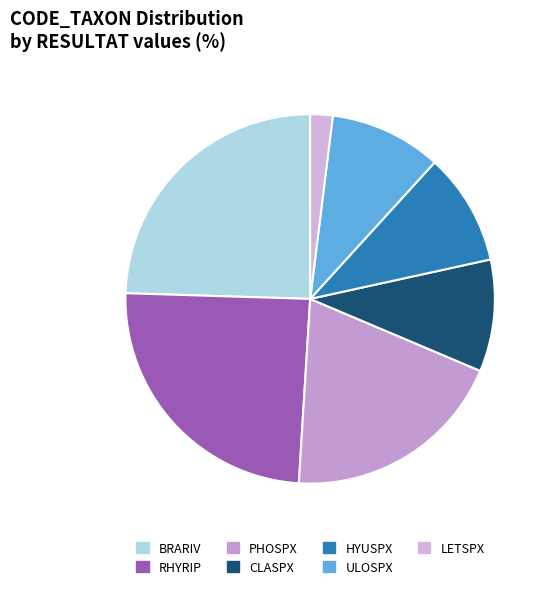

True or false: HYUSPX accounts for 16% of the total.

False